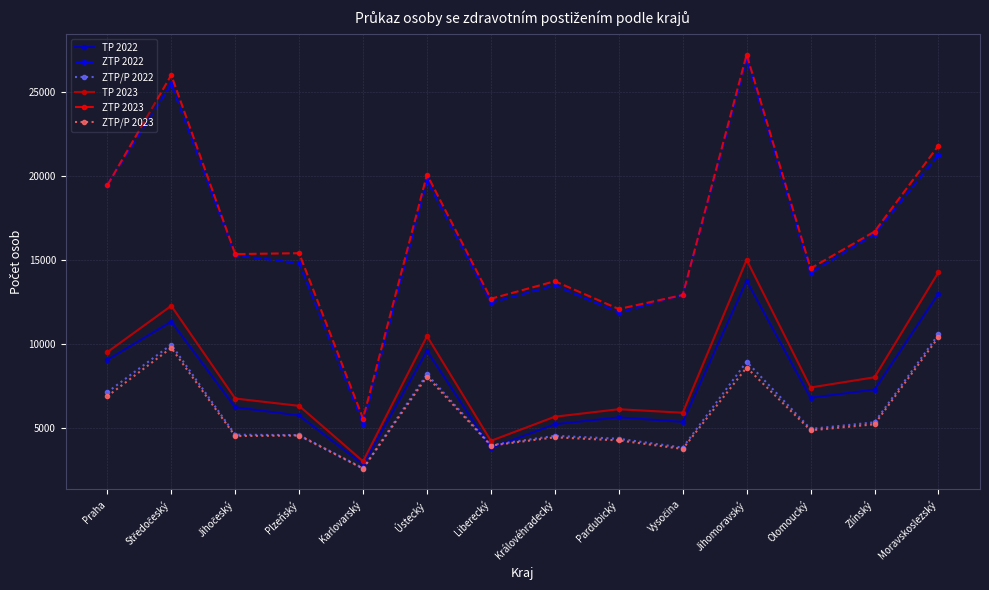

Is the value of TP 2022 at Královéhradecký greater than the value of ZTP/P 2023 at Karlovarský?

Yes